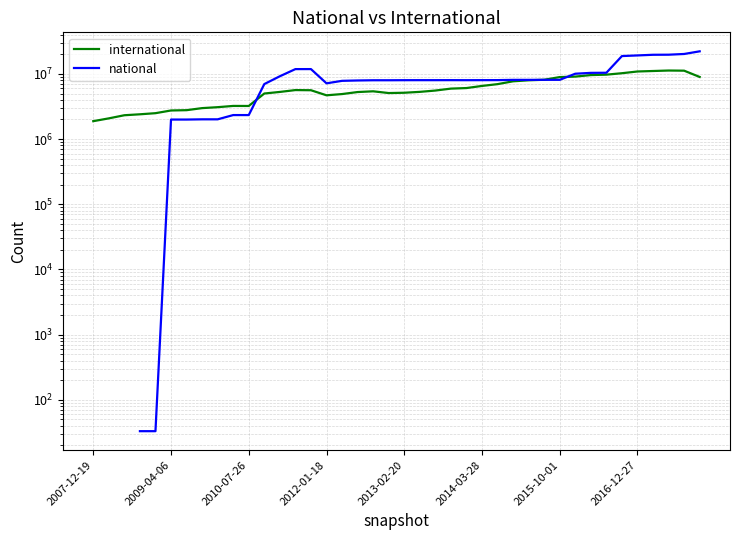

Which series ends up on top after the final intersection of international and national?

national